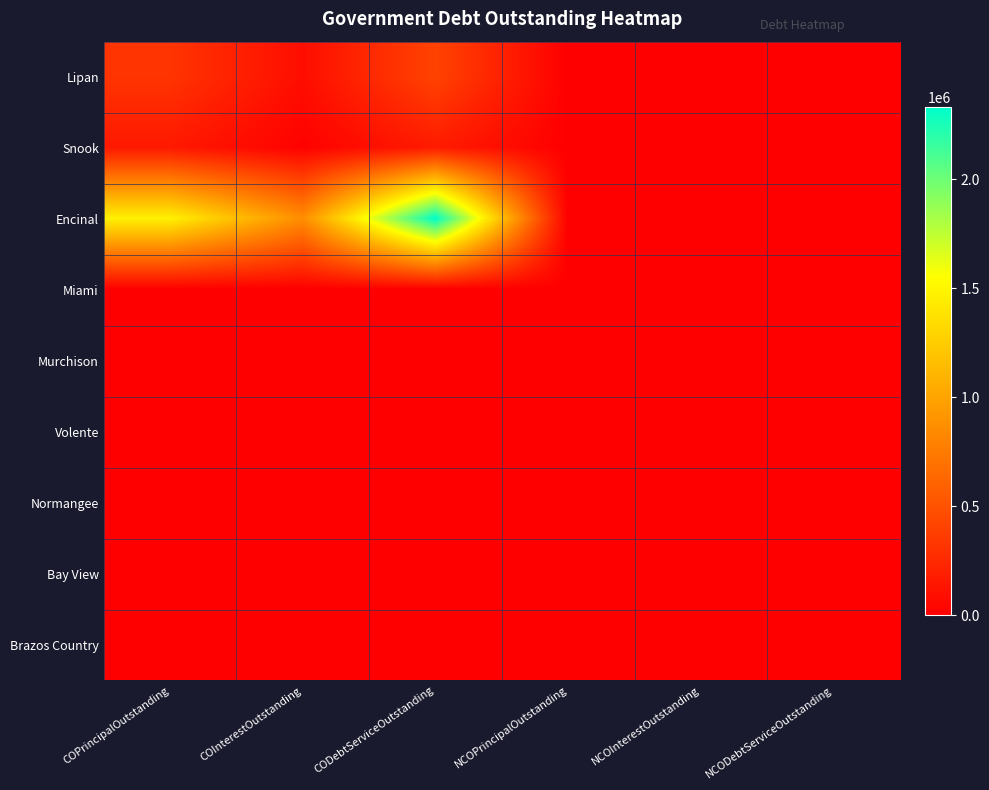

Reading left to right, what are all the values shown in this chart?

Lipan: COPrincipalOutstanding=321000	COInterestOutstanding=88669	CODebtServiceOutstanding=409669	NCOPrincipalOutstanding=0	NCOInterestOutstanding=0	NCODebtServiceOutstanding=0
Snook: COPrincipalOutstanding=154000	COInterestOutstanding=13771	CODebtServiceOutstanding=167771	NCOPrincipalOutstanding=0	NCOInterestOutstanding=0	NCODebtServiceOutstanding=0
Encinal: COPrincipalOutstanding=1468000	COInterestOutstanding=862590	CODebtServiceOutstanding=2330590	NCOPrincipalOutstanding=0	NCOInterestOutstanding=0	NCODebtServiceOutstanding=0
Miami: COPrincipalOutstanding=0	COInterestOutstanding=0	CODebtServiceOutstanding=0	NCOPrincipalOutstanding=0	NCOInterestOutstanding=0	NCODebtServiceOutstanding=0
Murchison: COPrincipalOutstanding=0	COInterestOutstanding=0	CODebtServiceOutstanding=0	NCOPrincipalOutstanding=0	NCOInterestOutstanding=0	NCODebtServiceOutstanding=0
Volente: COPrincipalOutstanding=0	COInterestOutstanding=0	CODebtServiceOutstanding=0	NCOPrincipalOutstanding=0	NCOInterestOutstanding=0	NCODebtServiceOutstanding=0
Normangee: COPrincipalOutstanding=0	COInterestOutstanding=0	CODebtServiceOutstanding=0	NCOPrincipalOutstanding=0	NCOInterestOutstanding=0	NCODebtServiceOutstanding=0
Bay View: COPrincipalOutstanding=0	COInterestOutstanding=0	CODebtServiceOutstanding=0	NCOPrincipalOutstanding=0	NCOInterestOutstanding=0	NCODebtServiceOutstanding=0
Brazos Country: COPrincipalOutstanding=0	COInterestOutstanding=0	CODebtServiceOutstanding=0	NCOPrincipalOutstanding=0	NCOInterestOutstanding=0	NCODebtServiceOutstanding=0